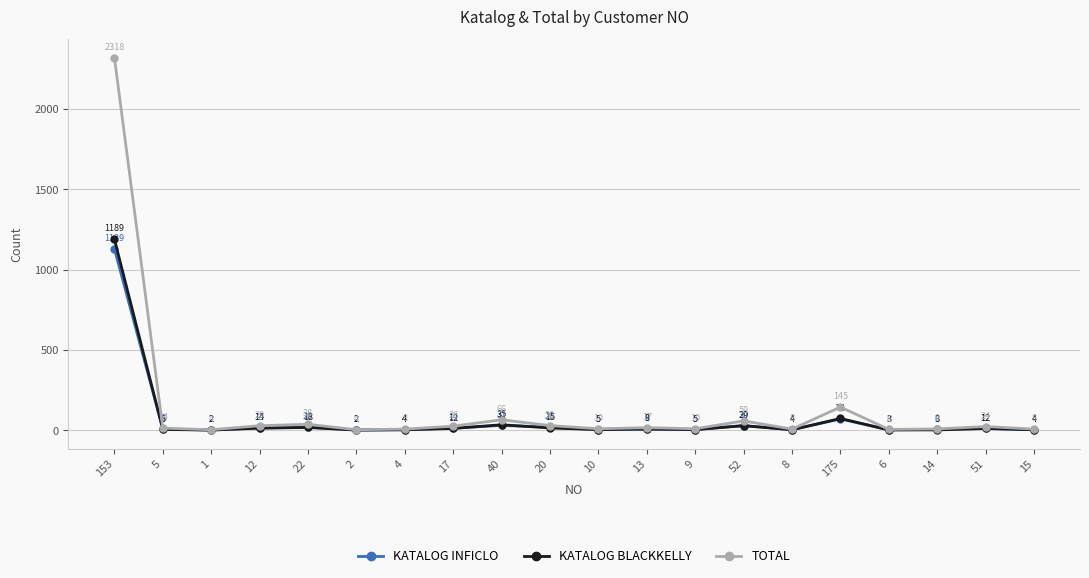

What is the difference between the maximum and minimum values in the KATALOG BLACKKELLY series?

1187